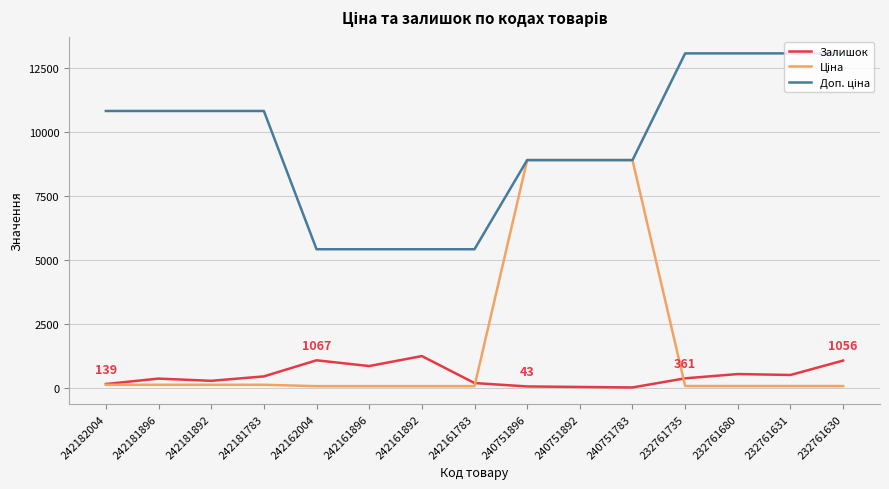

What is the maximum value shown in the chart?

13081.5